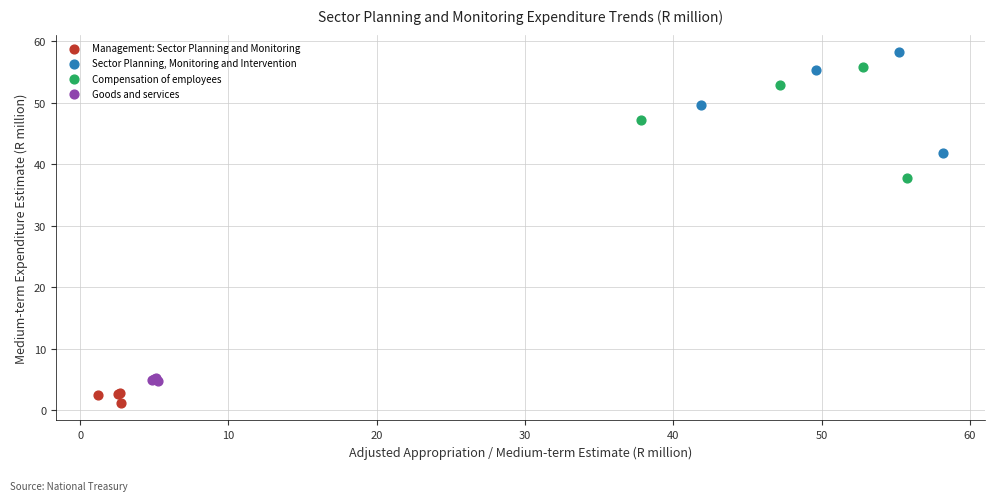

Which series has the largest Y range (max minus min)?

Compensation of employees